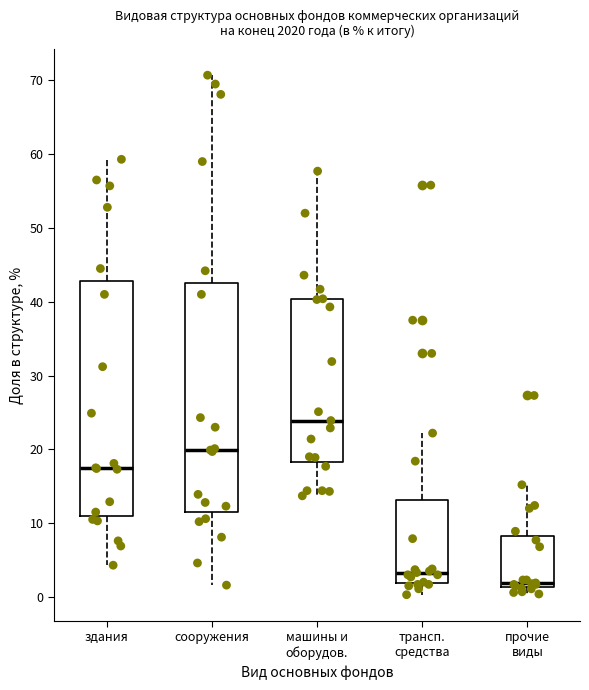

Which box's median line is the highest?

машины и оборудов.